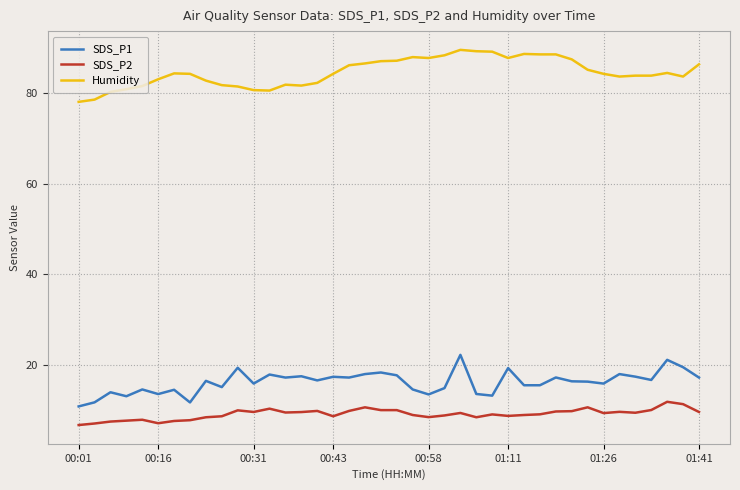

Rank the series by their maximum value, from highest to lowest.

Humidity, SDS_P1, SDS_P2